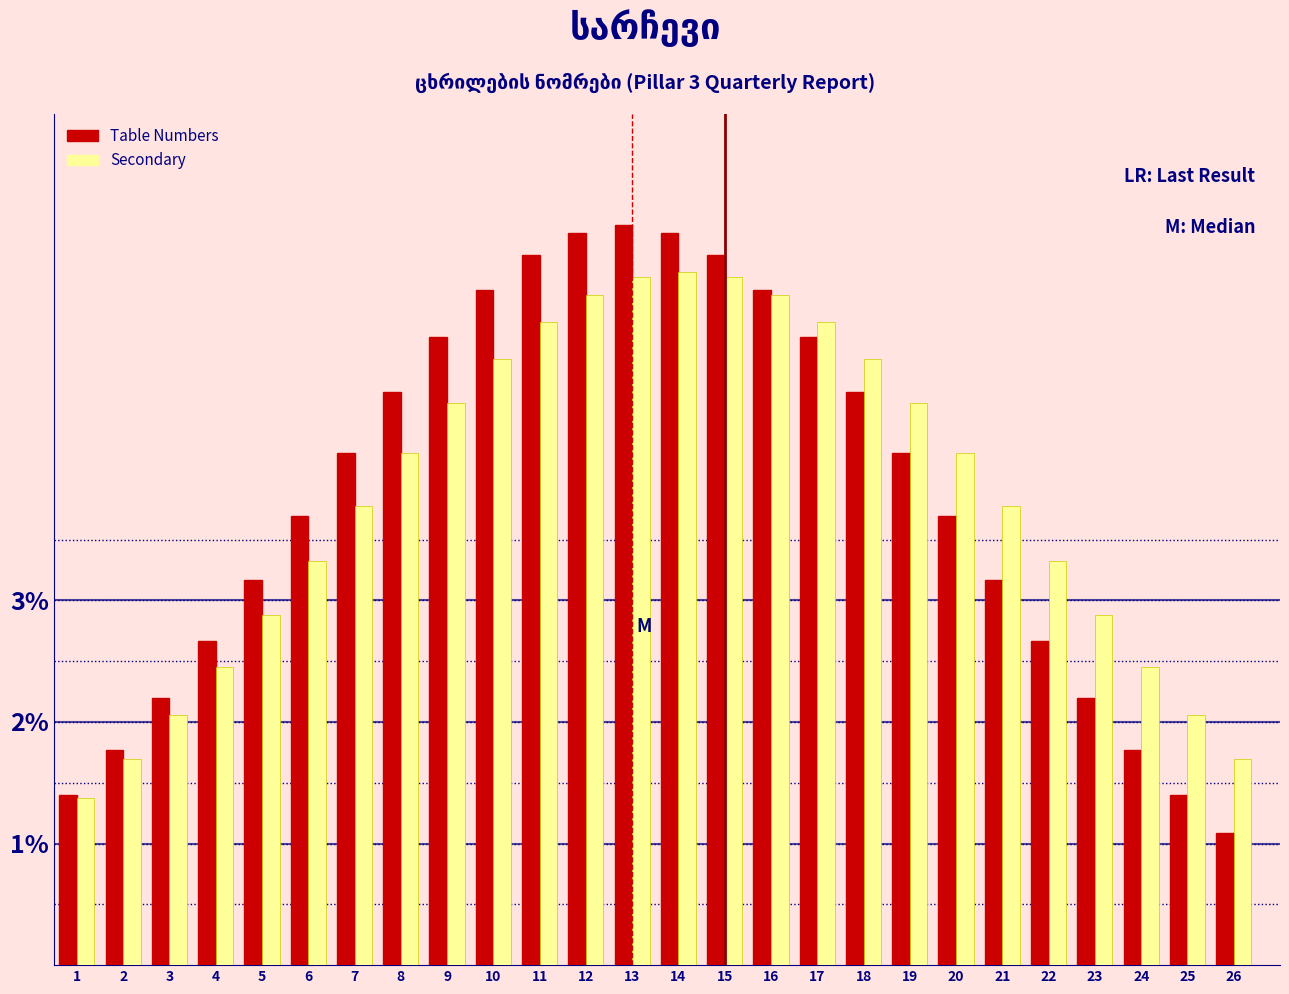

Where does the Table Numbers series first go above 4?

7